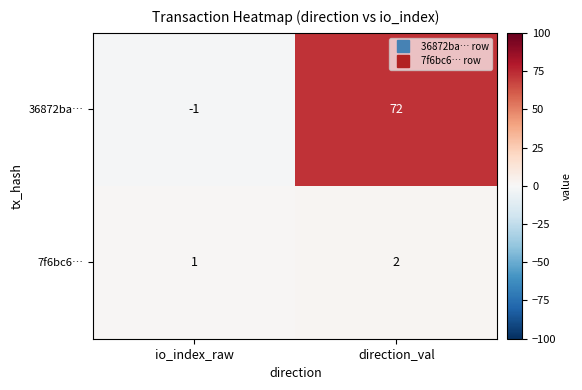

Which series has the largest range (max minus min)?

36872ba…